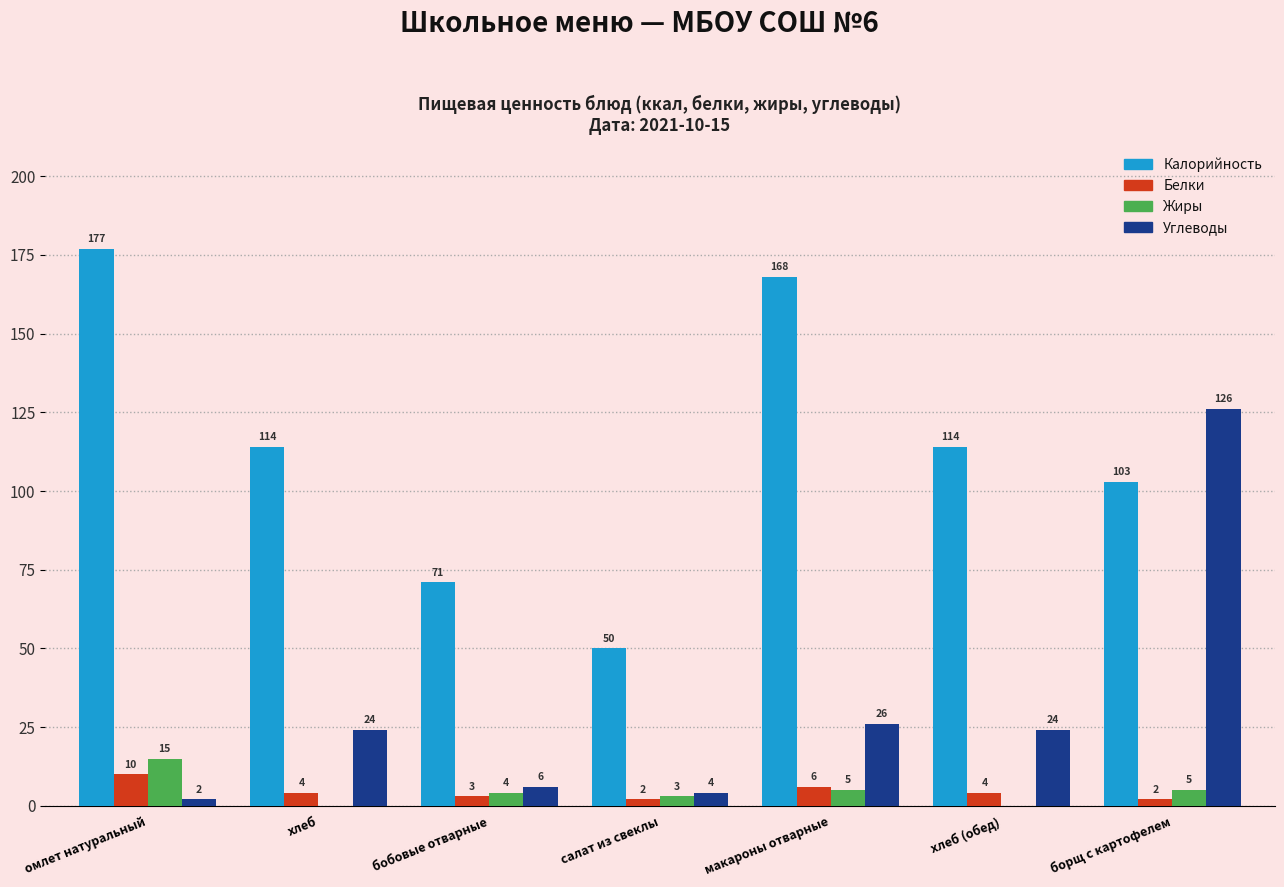

Are the bars horizontal?

No